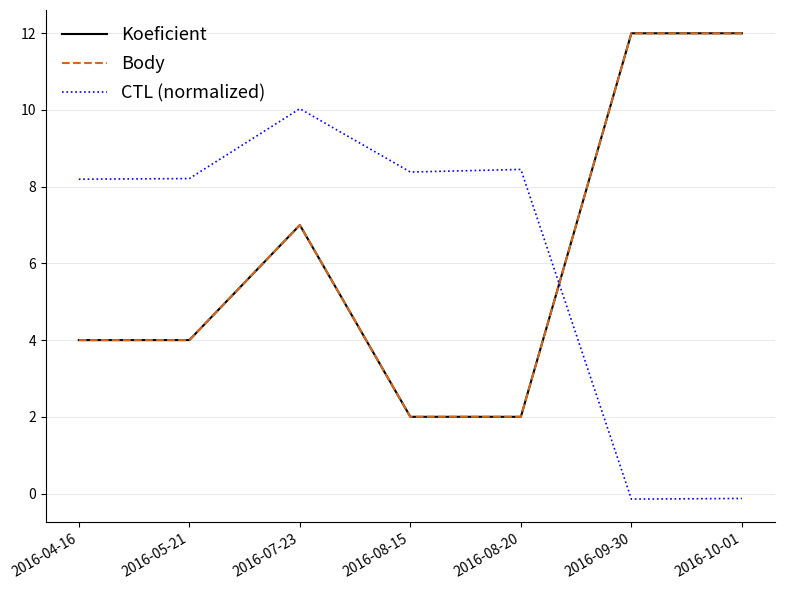

The Koeficient series shows 4.2 at 2016-07-23. True or false?

False